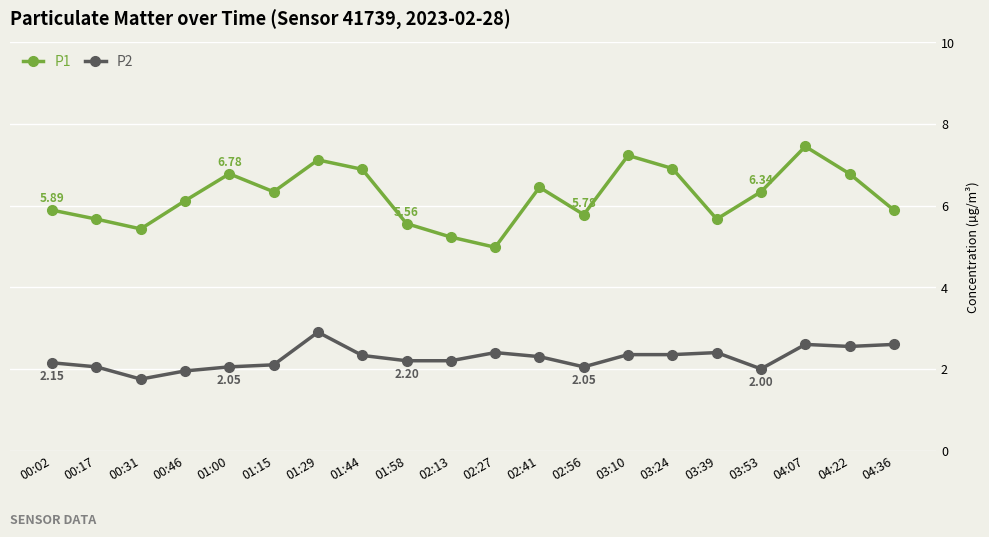

What is the label of the 6th point from the right?

03:24